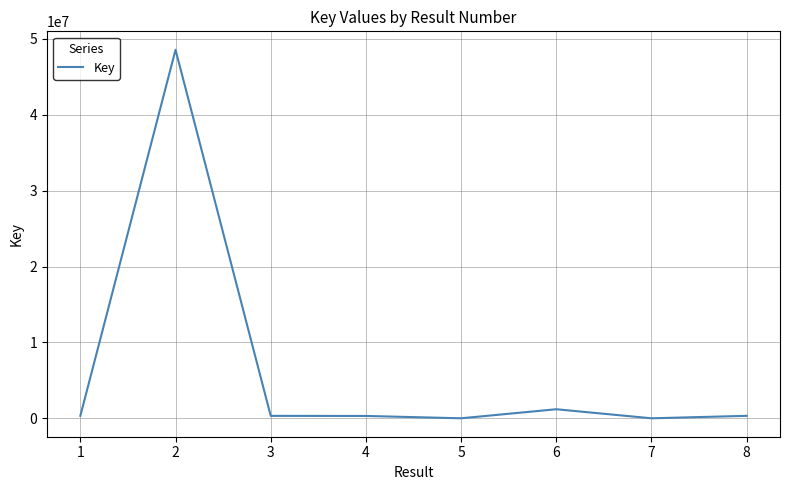

What is the smallest value displayed?

5337